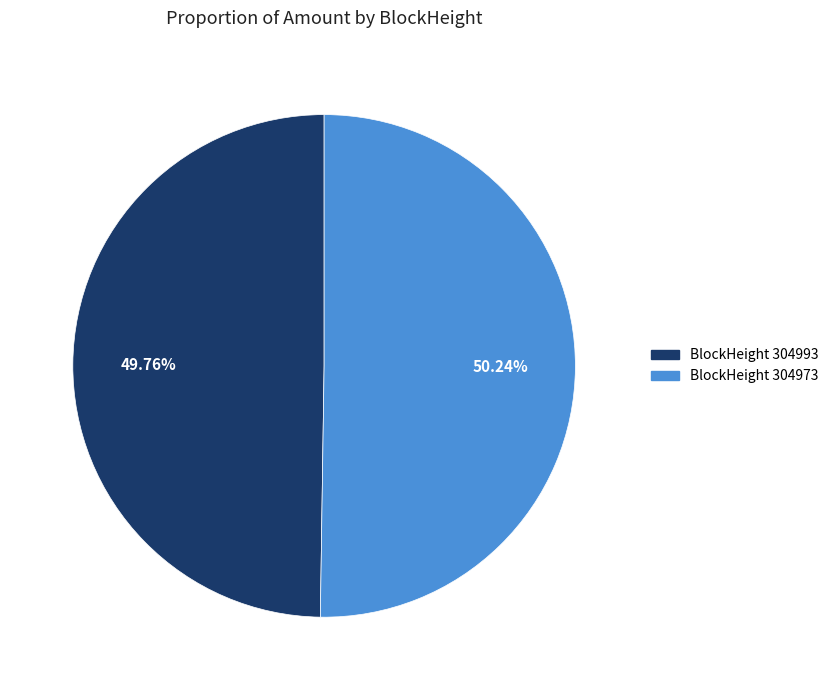

To the nearest percent, what is the average slice percentage?

50%